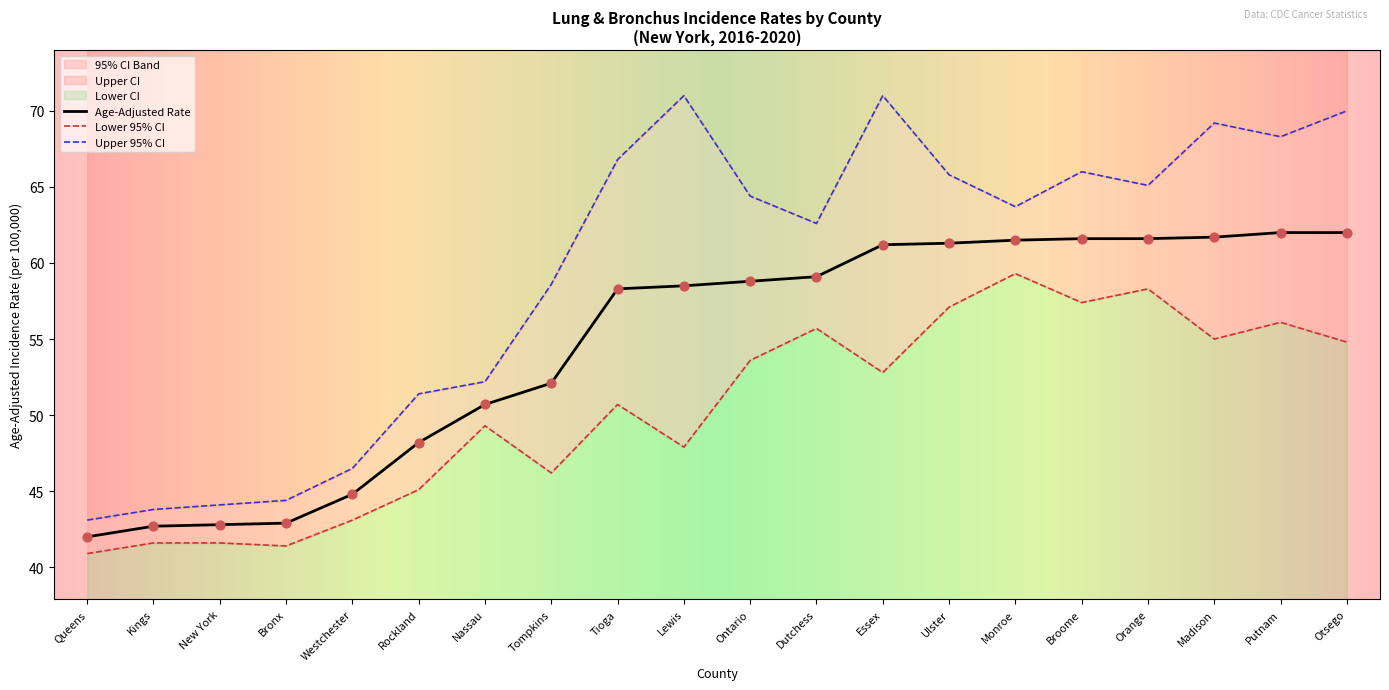

Is it true that Age-Adjusted Rate equals 29.9 at Dutchess?

False